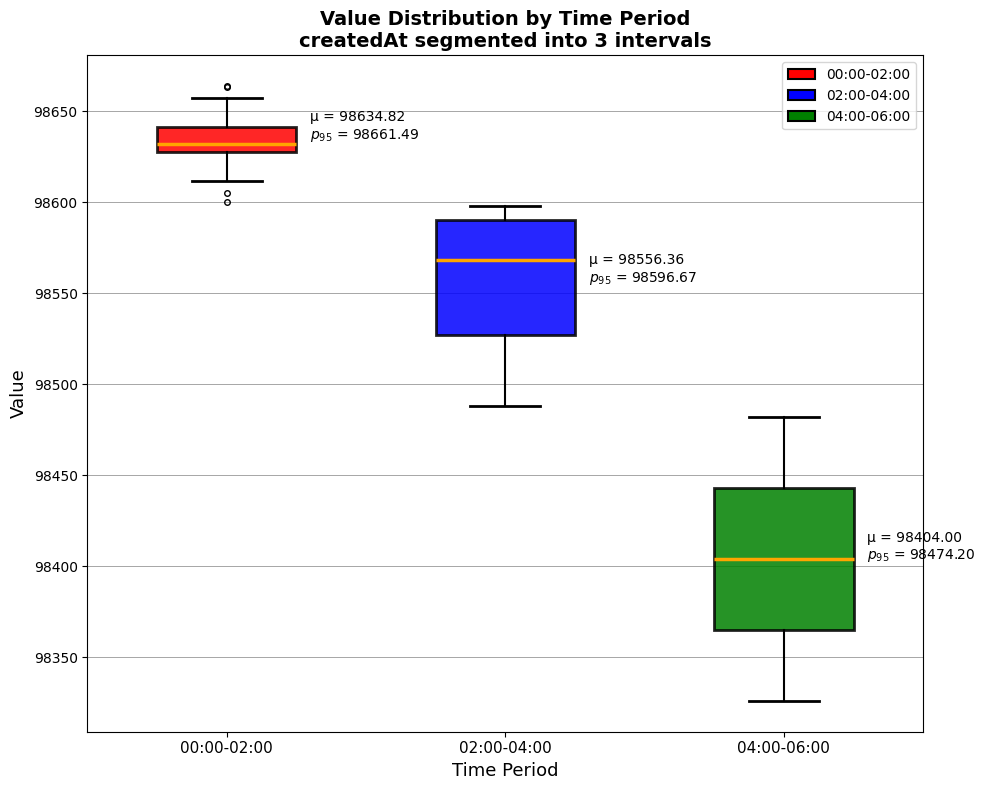

Which box's median line is the lowest?

04:00-06:00